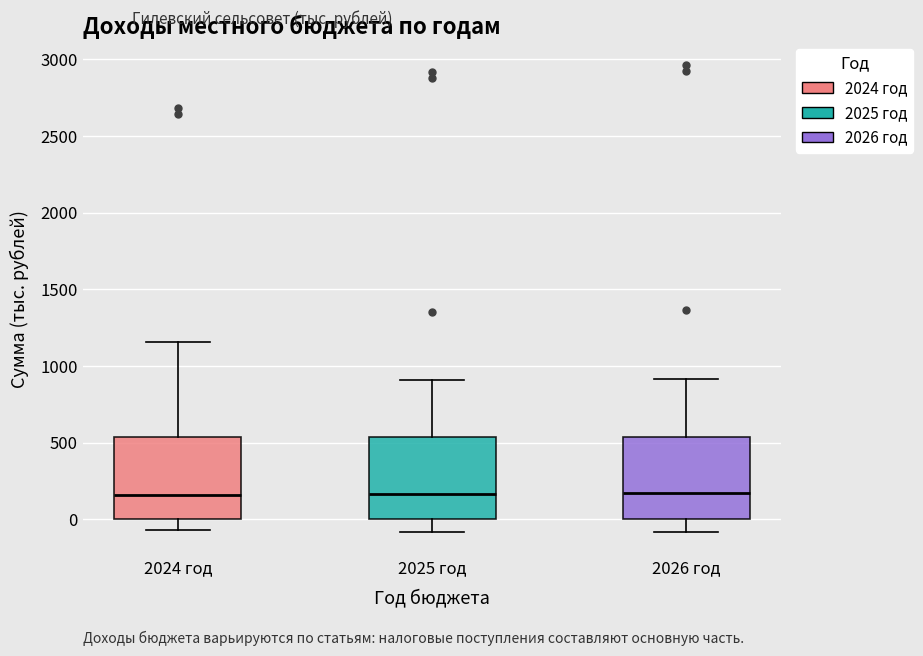

Where does the lower whisker of the box for 2024 год end on the y-axis? The values are not printed on the chart, so give them approximately, as read against the axis.

-50